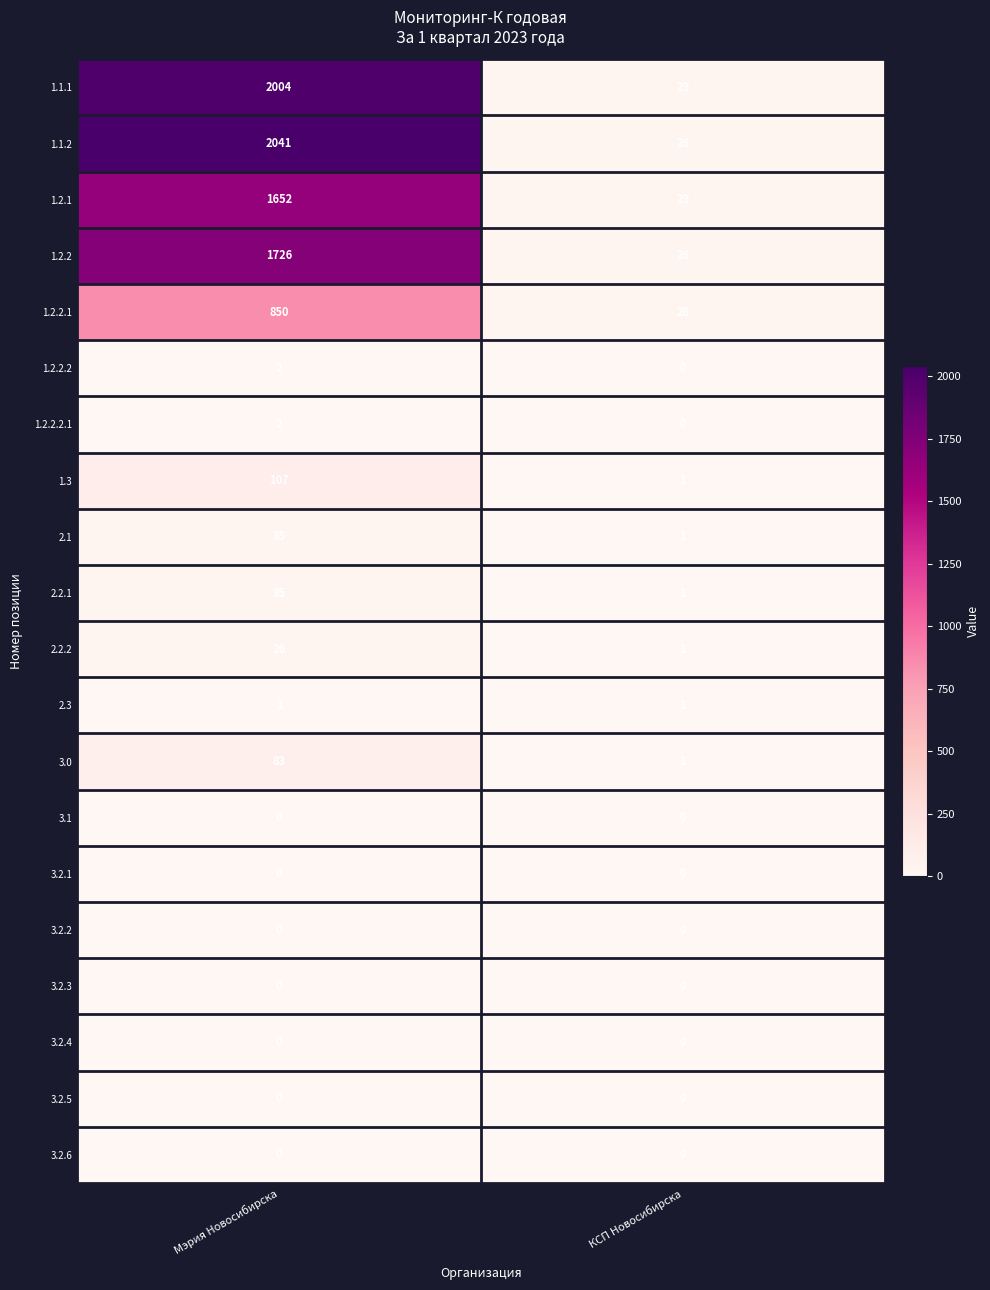

At which label does 2.2.1 reach its peak?

Мэрия Новосибирска